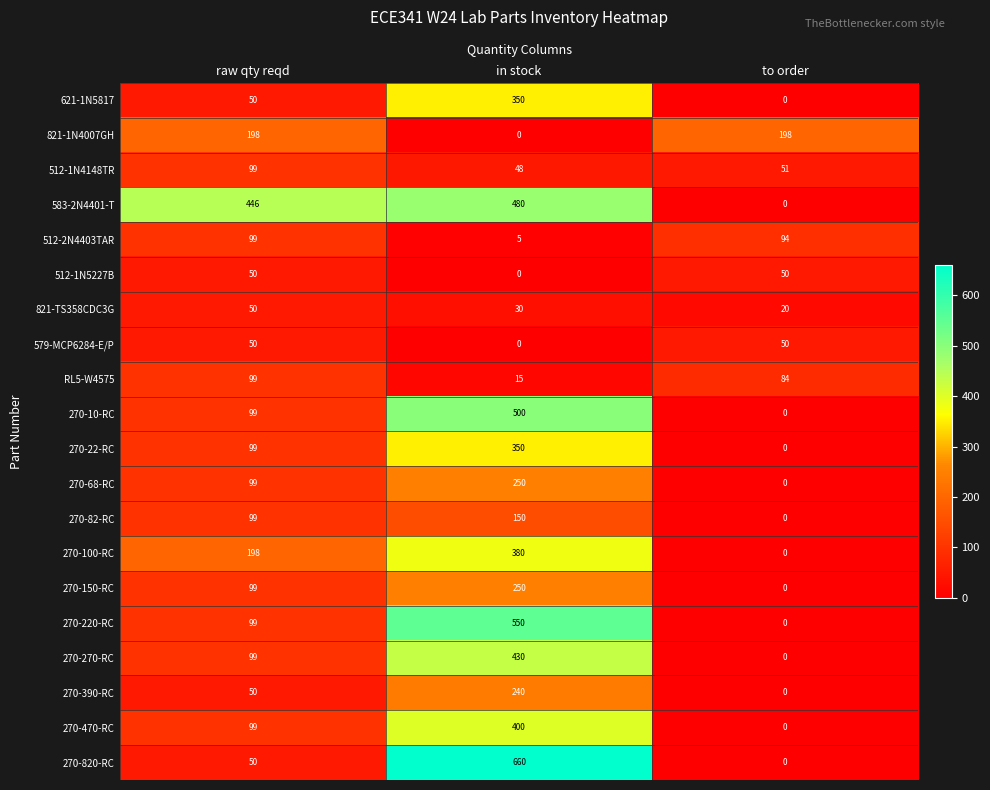

List the labels in order of 270-100-RC value, smallest first.

to order, raw qty reqd, in stock